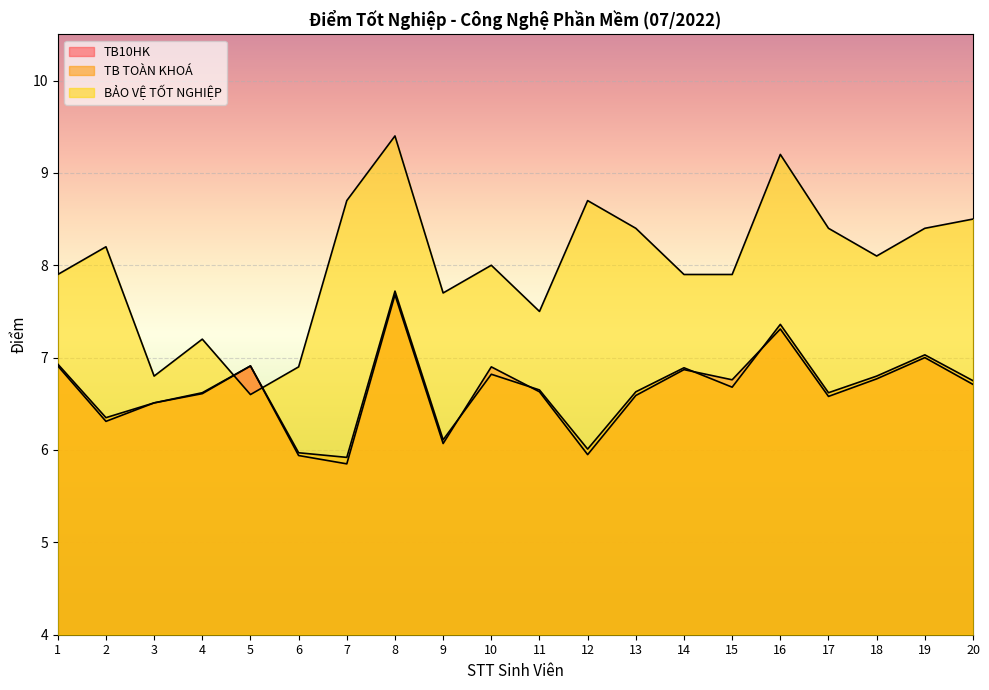

Between 6 and 19, which series saw the biggest shift?

BẢO VỆ TỐT NGHIỆP